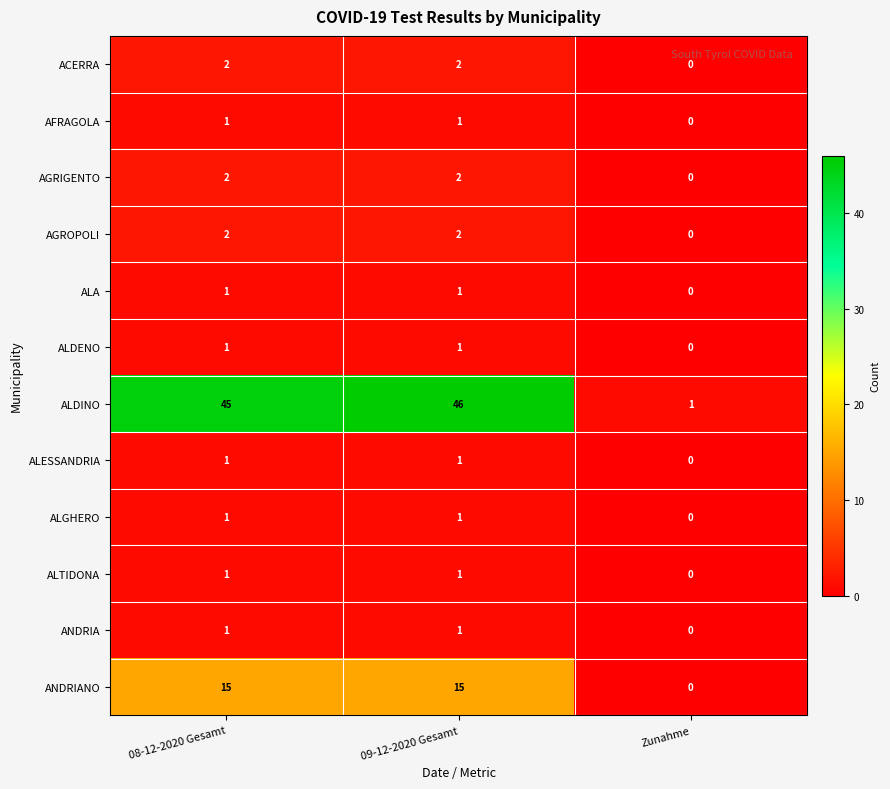

Is the value of AGRIGENTO at 08-12-2020 Gesamt greater than the value of ANDRIA at 08-12-2020 Gesamt?

Yes